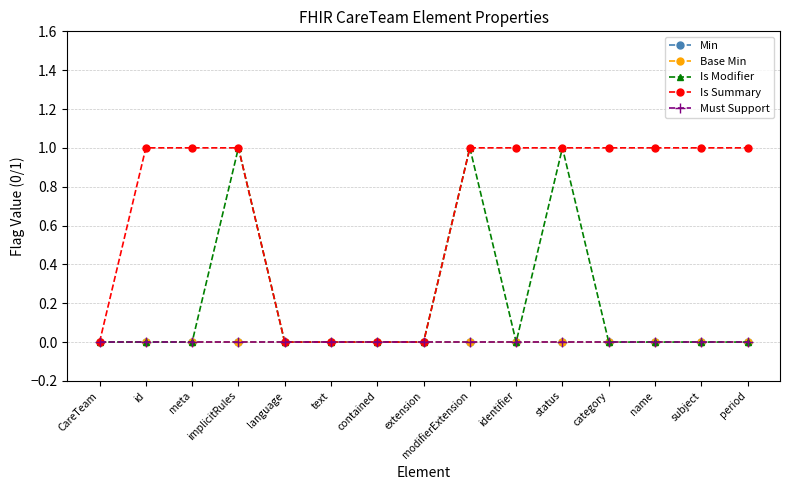

Is this an area chart (filled region under the line)?

No